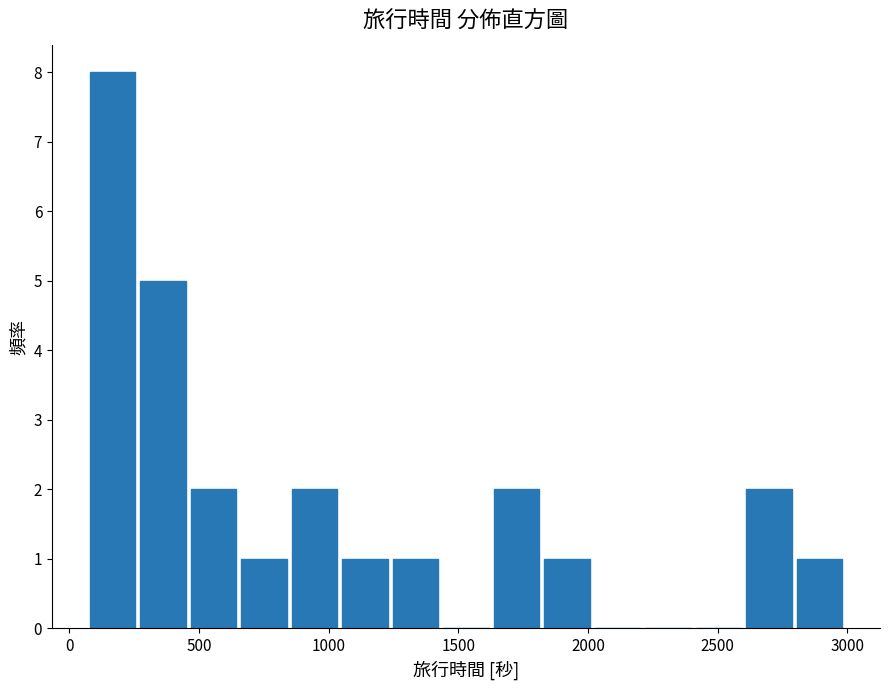

Around what value on the x-axis is the tallest bar? Give the approximate position of its centre, as read against the axis.

150